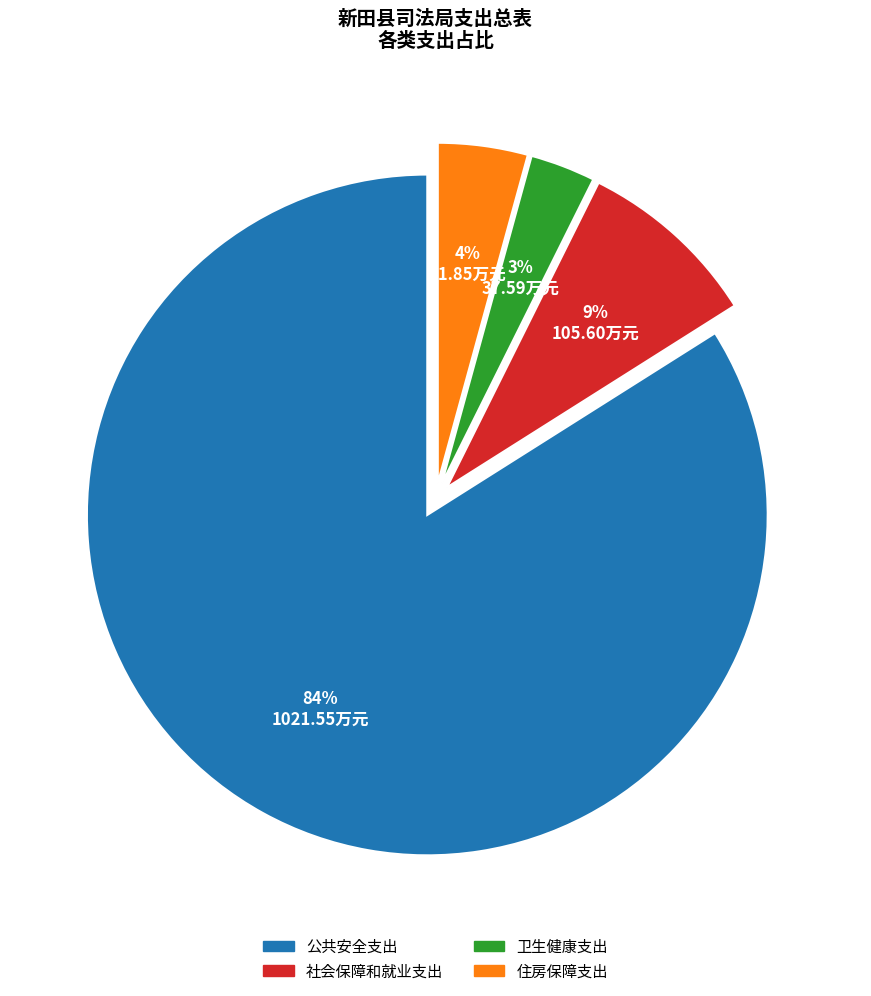

Is the sum of 住房保障支出 and 公共安全支出 greater than half?

Yes